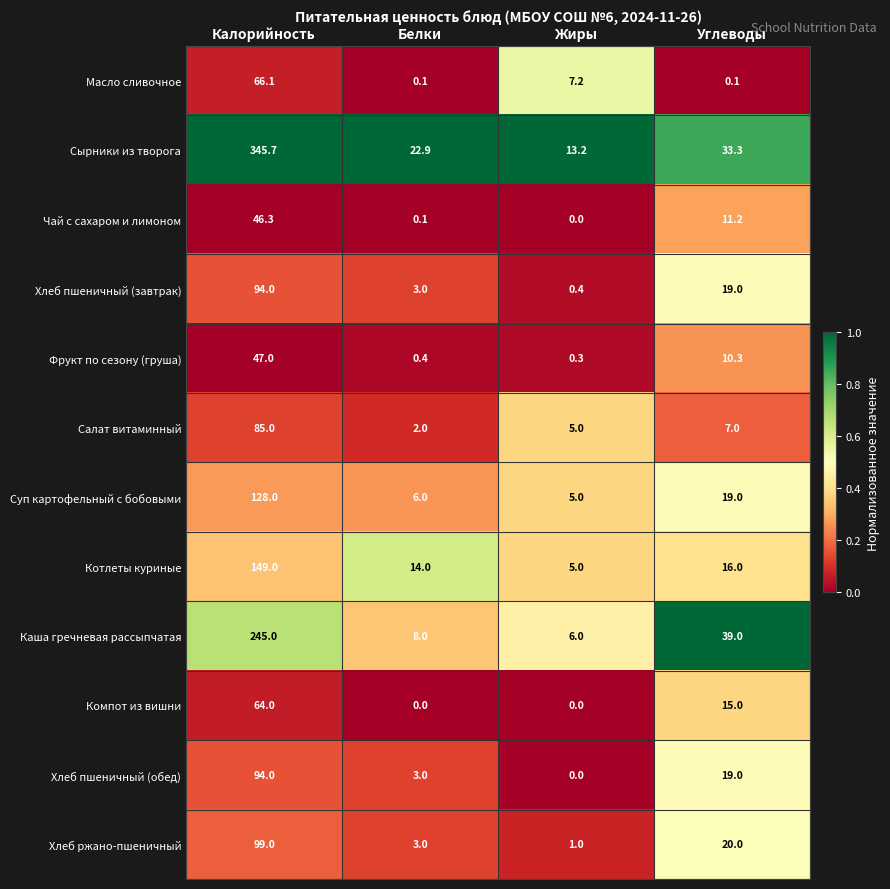

What is the greatest value displayed?

345.7